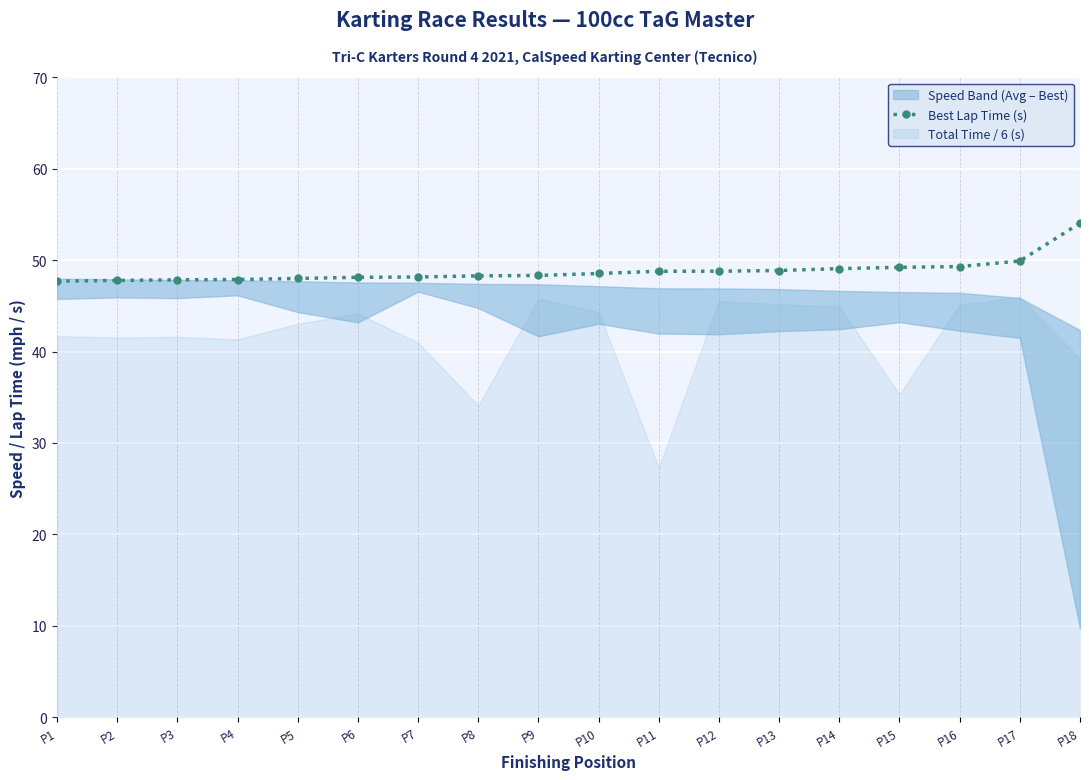

The value at P8 is 48.3. True or false?

True